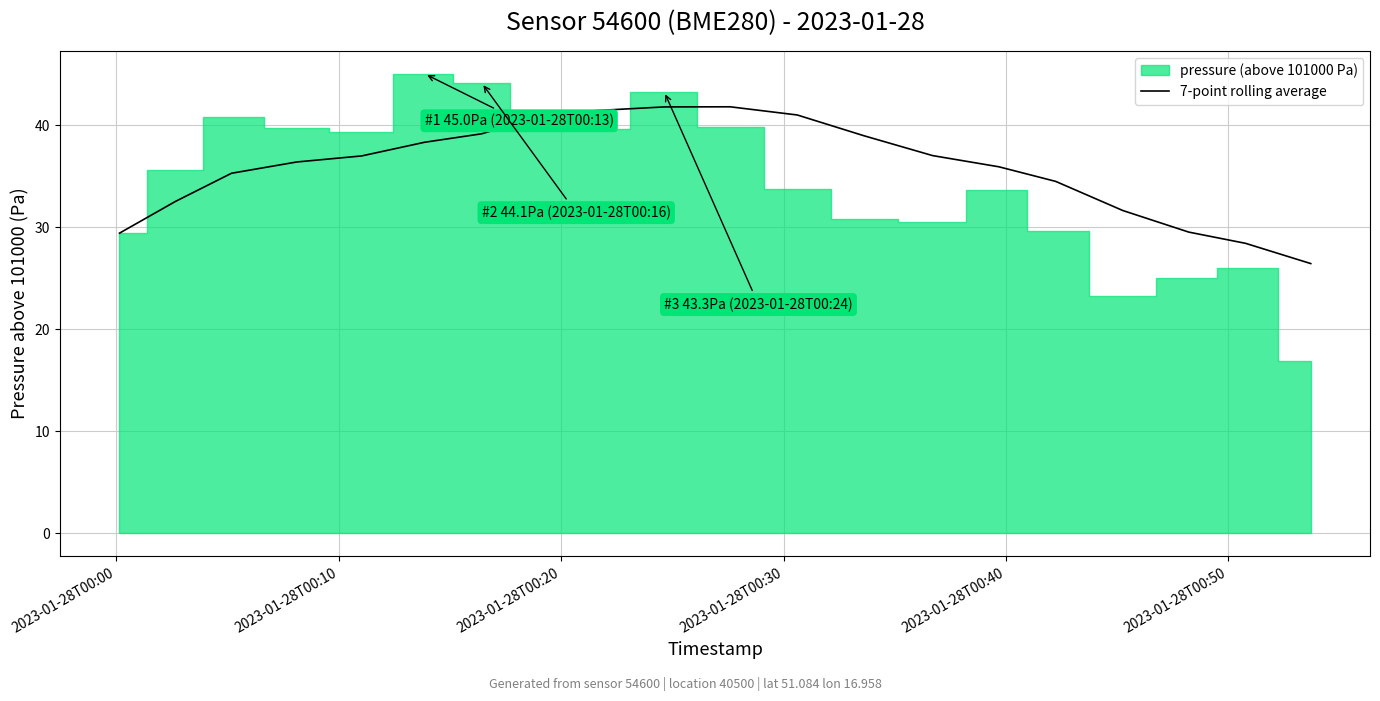

What is the minimum value for 7-point rolling average?

26.4